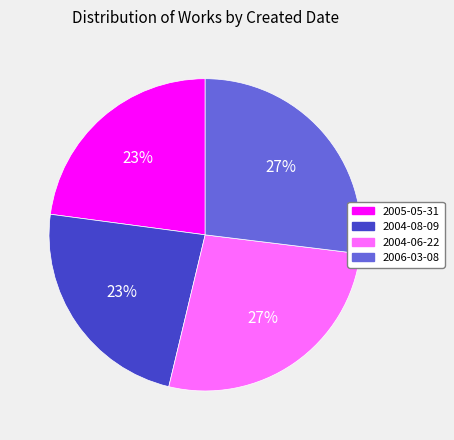

The 2005-05-31 slice represents 23% of the pie. True or false?

True